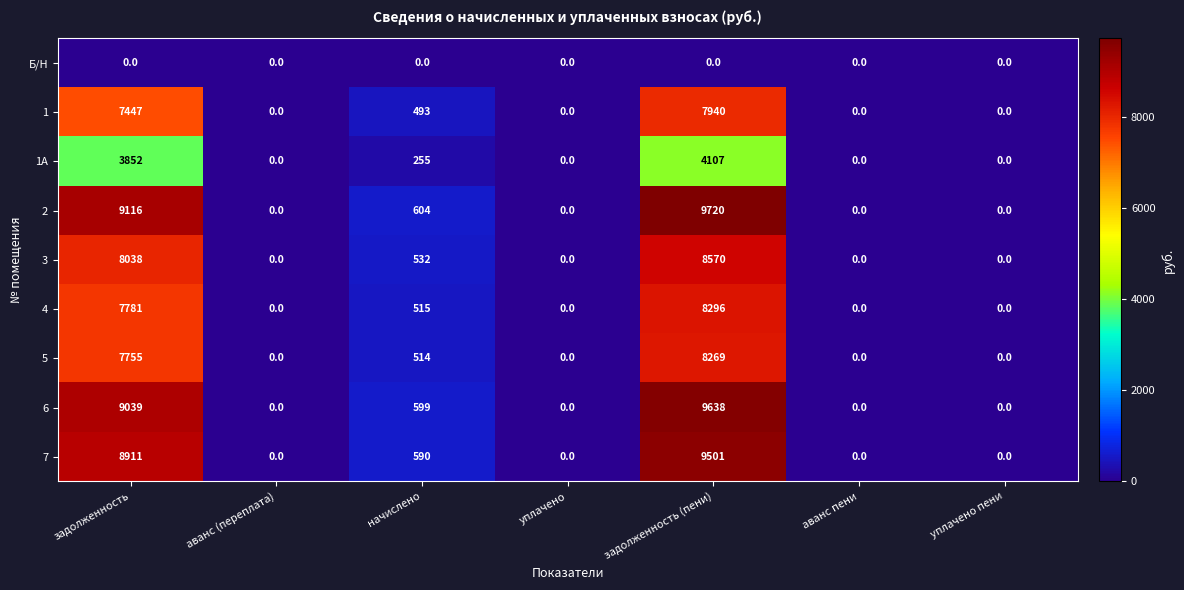

Is the value of 1А at задолженность greater than the value of 4 at аванс пени?

Yes